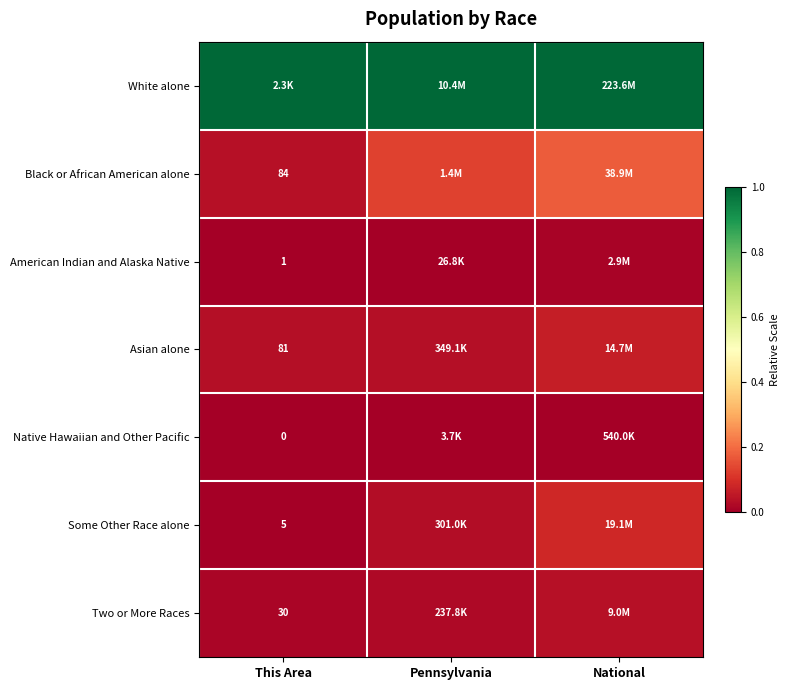

List the series in order of their peak value, lowest first.

Native Hawaiian and Other Pacific, American Indian and Alaska Native, Two or More Races, Asian alone, Some Other Race alone, Black or African American alone, White alone